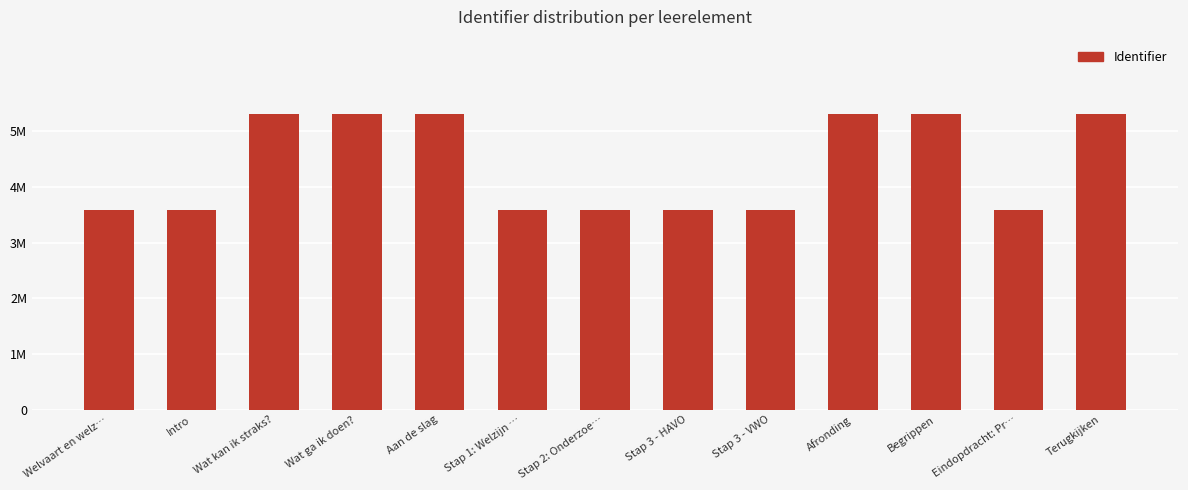

What is the label of the 3rd bar from the right?

Begrippen